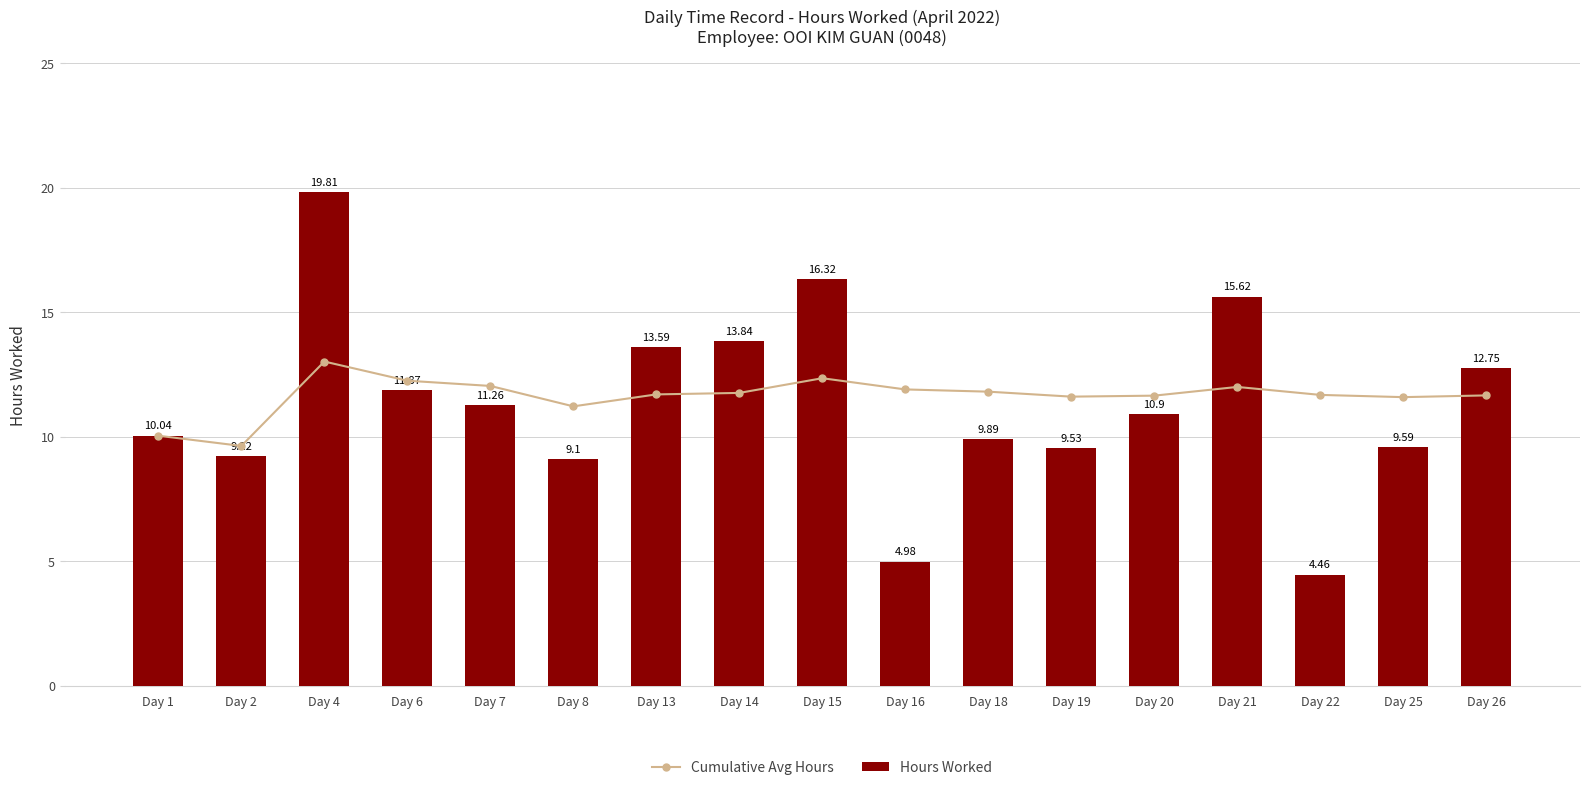

Between Day 2 and Day 18, which series saw the biggest shift?

Cumulative Avg Hours